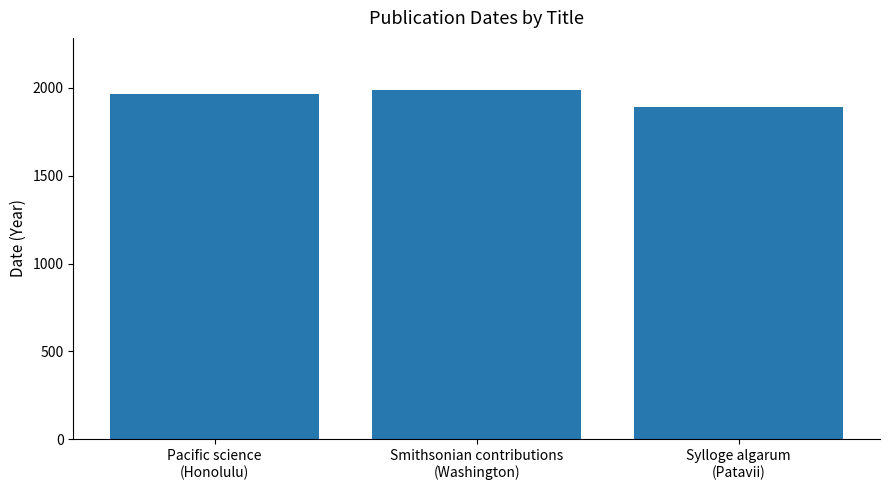

List the labels in order of value, largest first.

Smithsonian contributions
(Washington), Pacific science
(Honolulu), Sylloge algarum
(Patavii)